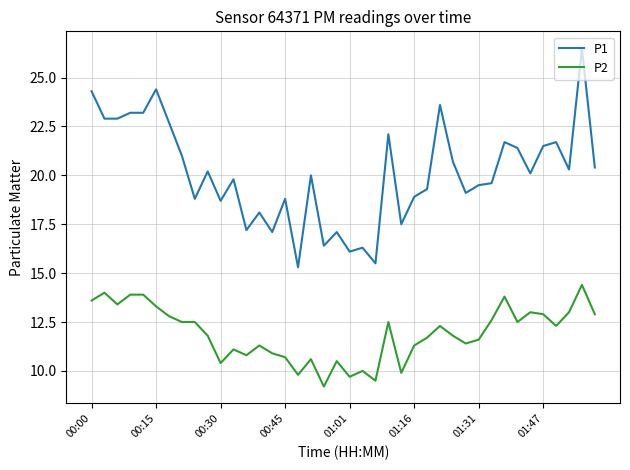

Which series has the largest range (max minus min)?

P1